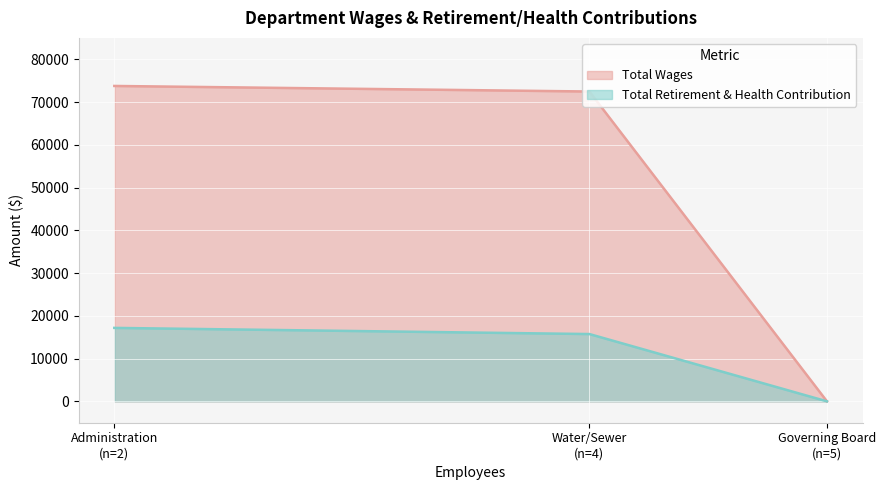

Which series has the widest spread of values?

Total Wages